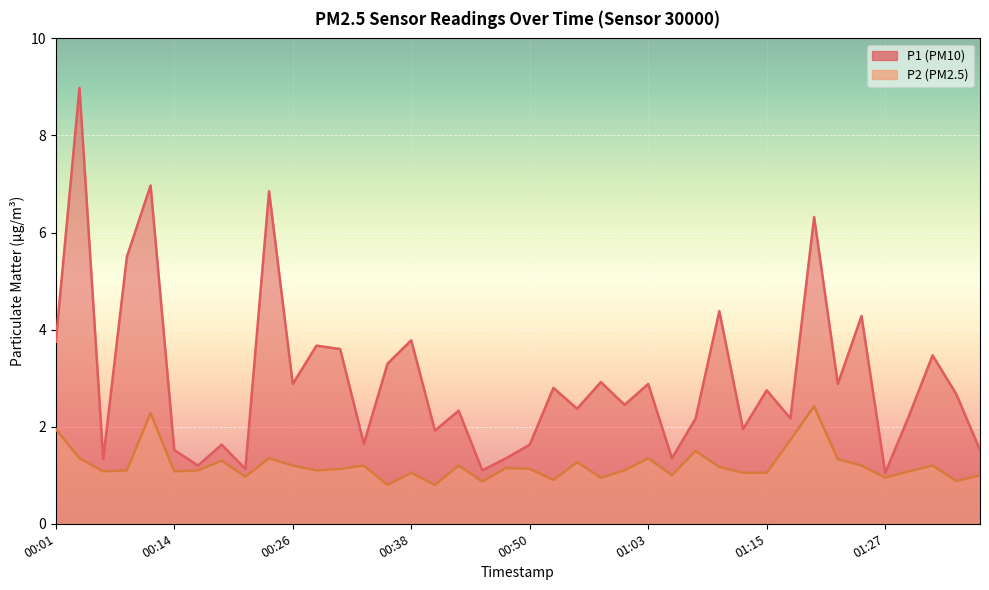

What is the sum of the P1 values at 01:37 and 00:58?

4.4